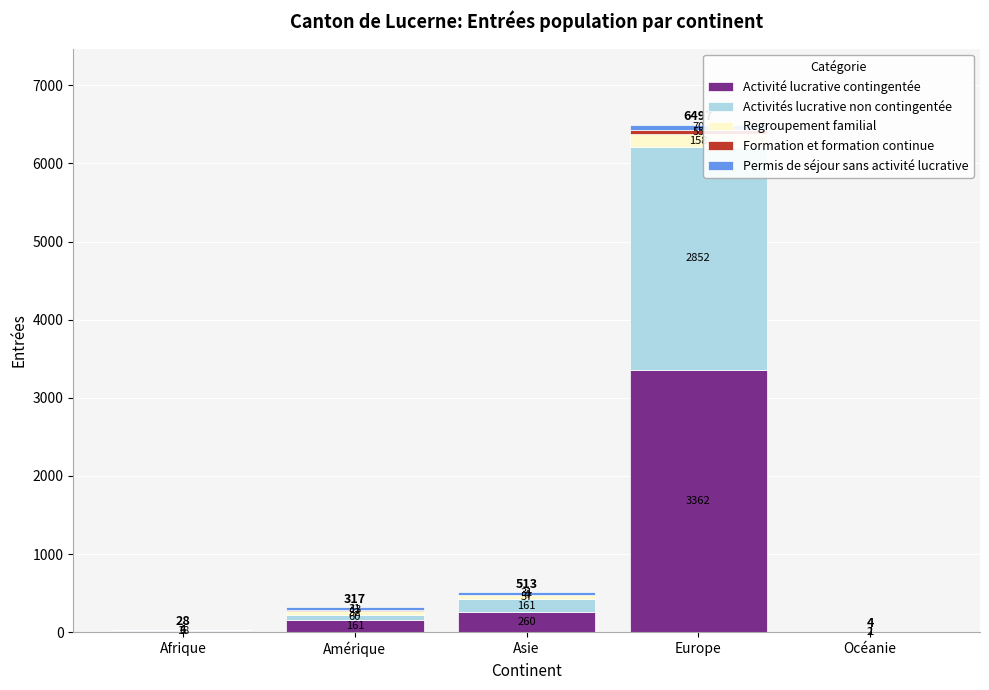

At which category is the sum across all series the highest?

Europe